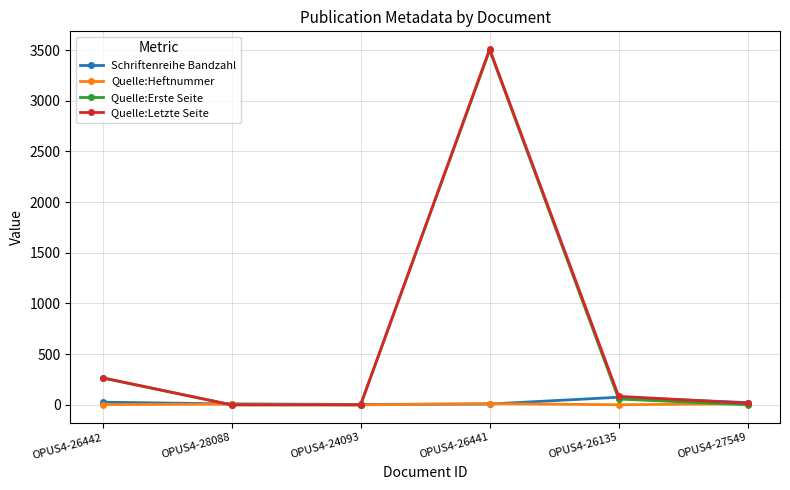

How many values in the Quelle:Heftnummer series are below 7?

3